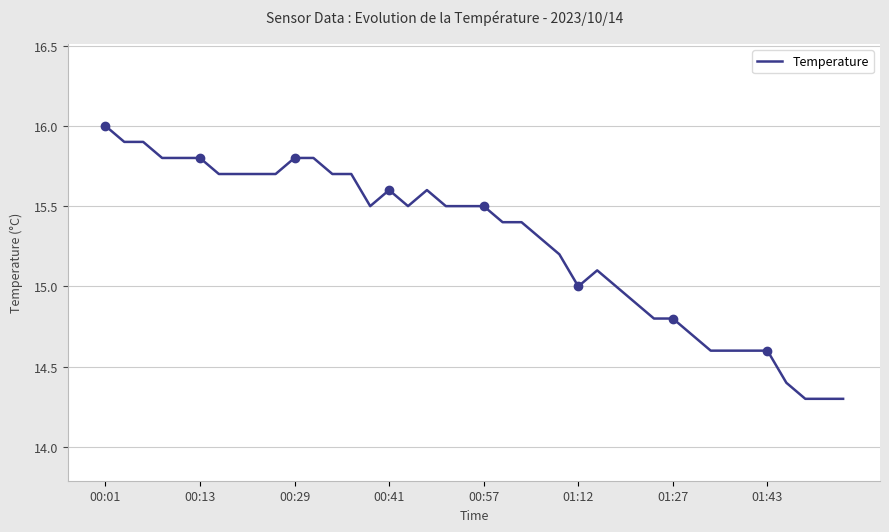

At which label does the data first exceed 15?

00:01